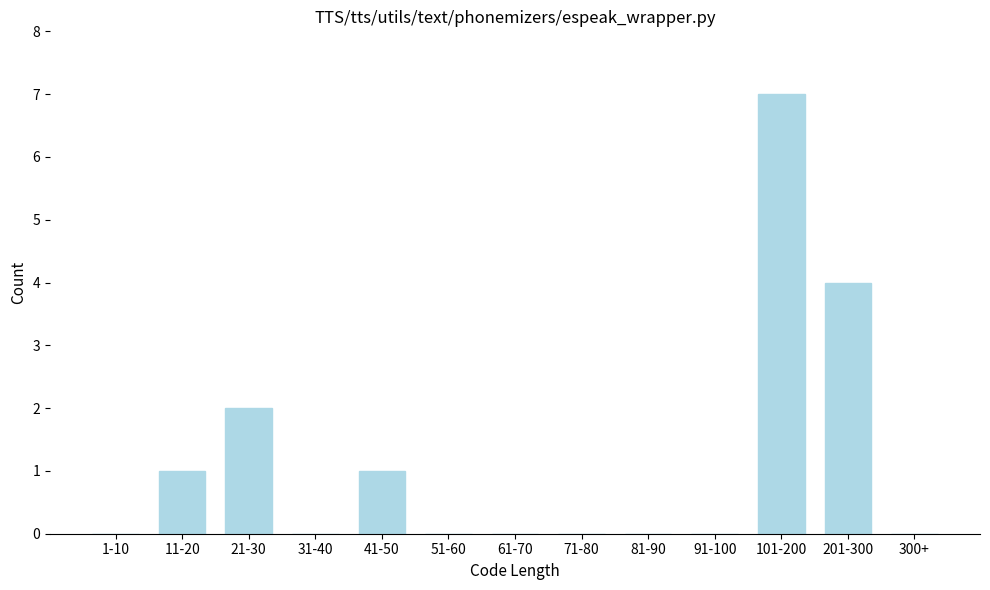

Reading left to right, transcribe all the data shown in this chart.

1-10=0	11-20=1	21-30=2	31-40=0	41-50=1	51-60=0	61-70=0	71-80=0	81-90=0	91-100=0	101-200=7	201-300=4	300+=0